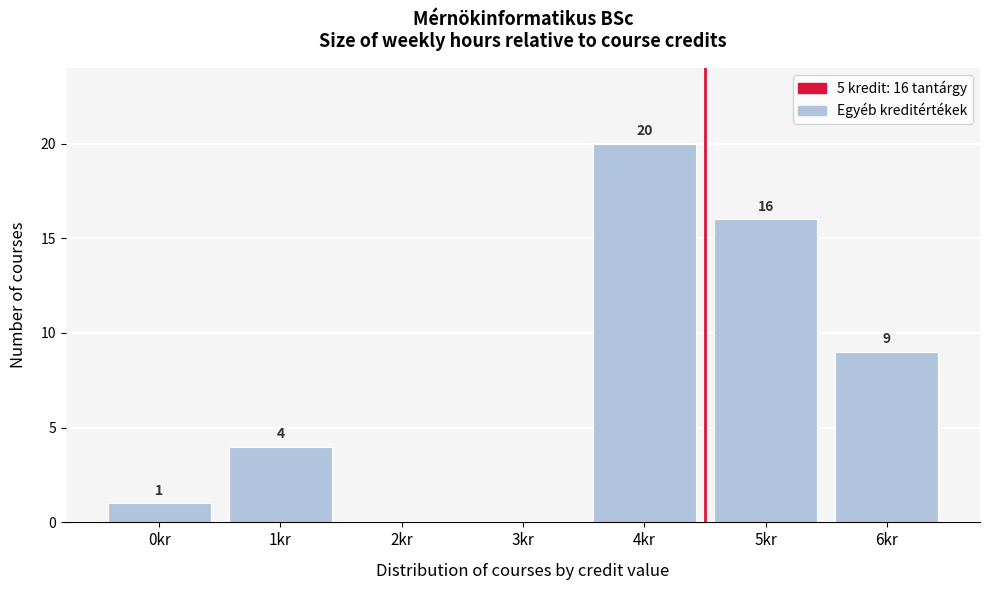

Reading left to right, extract all data points from this chart.

0kr=1	1kr=4	2kr=0	3kr=0	4kr=20	5kr=16	6kr=9